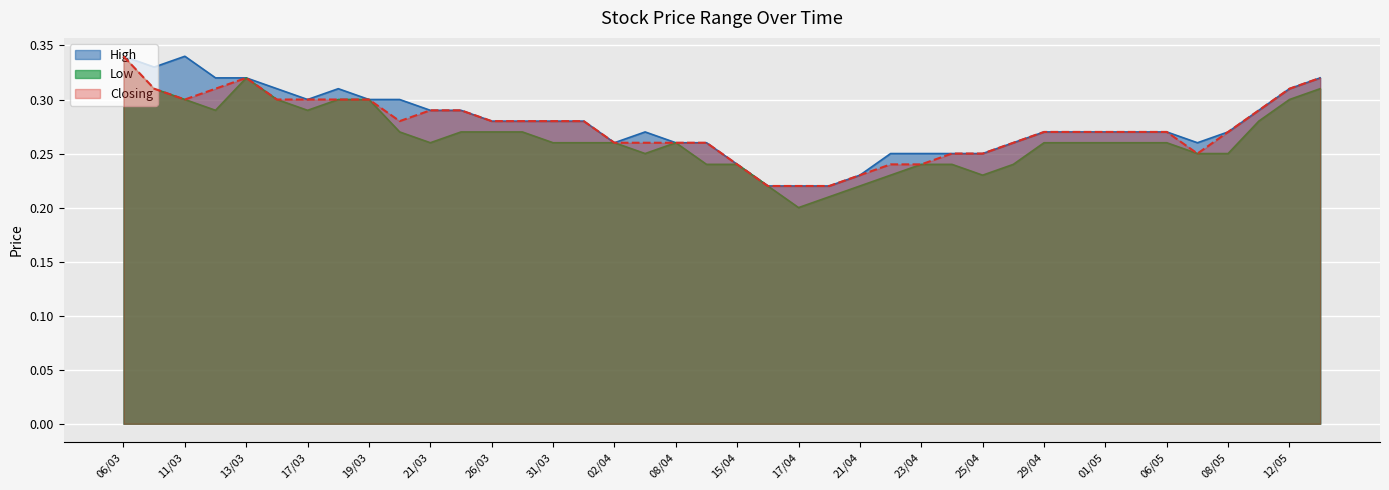

Between 28/04 and 05/05, which is larger?

05/05